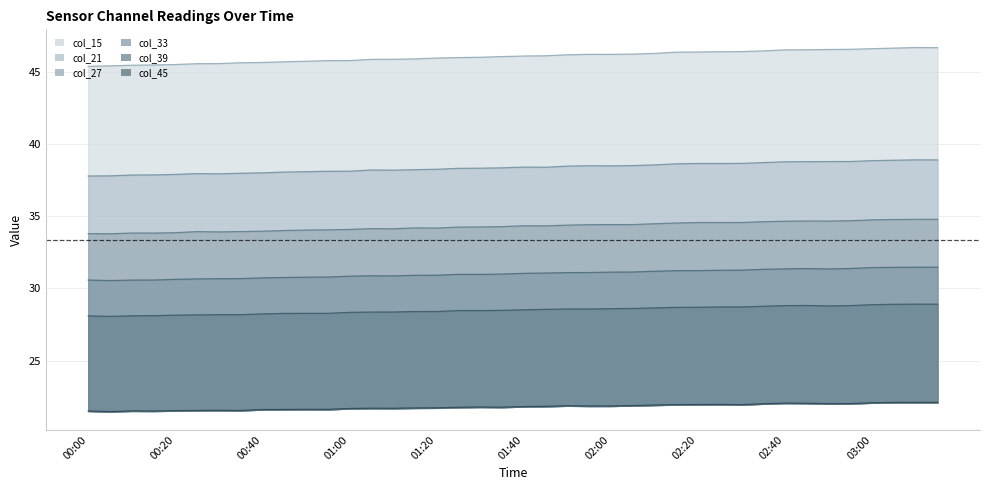

Reading left to right, what are all the values shown in this chart?

col_21: 00:00=37.8	00:05=37.8	00:10=37.9	00:15=37.9	00:20=37.9	00:25=38.0	00:30=38.0	00:35=38.0	00:40=38.0	00:45=38.1	00:50=38.1	00:55=38.1	01:00=38.1	01:05=38.2	01:10=38.2	01:15=38.2	01:20=38.3	01:25=38.3	01:30=38.3	01:35=38.4	01:40=38.4	01:45=38.4	01:50=38.5	01:55=38.5	02:00=38.5	02:05=38.5	02:10=38.6	02:15=38.7	02:20=38.7	02:25=38.7	02:30=38.7	02:35=38.7	02:40=38.8	02:45=38.8	02:50=38.8	02:55=38.8	03:00=38.9	03:05=38.9	03:10=38.9	03:15=38.9
col_15: 00:00=45.4	00:05=45.5	00:10=45.5	00:15=45.5	00:20=45.5	00:25=45.6	00:30=45.6	00:35=45.7	00:40=45.7	00:45=45.7	00:50=45.8	00:55=45.8	01:00=45.8	01:05=45.9	01:10=45.9	01:15=45.9	01:20=46.0	01:25=46.0	01:30=46.0	01:35=46.1	01:40=46.1	01:45=46.2	01:50=46.2	01:55=46.3	02:00=46.2	02:05=46.3	02:10=46.3	02:15=46.4	02:20=46.4	02:25=46.4	02:30=46.4	02:35=46.5	02:40=46.6	02:45=46.6	02:50=46.6	02:55=46.6	03:00=46.6	03:05=46.7	03:10=46.7	03:15=46.7
col_33: 00:00=30.6	00:05=30.6	00:10=30.6	00:15=30.6	00:20=30.6	00:25=30.7	00:30=30.7	00:35=30.7	00:40=30.7	00:45=30.8	00:50=30.8	00:55=30.8	01:00=30.9	01:05=30.9	01:10=30.9	01:15=30.9	01:20=30.9	01:25=31.0	01:30=31.0	01:35=31.0	01:40=31.1	01:45=31.1	01:50=31.1	01:55=31.1	02:00=31.1	02:05=31.1	02:10=31.2	02:15=31.2	02:20=31.2	02:25=31.3	02:30=31.3	02:35=31.3	02:40=31.4	02:45=31.4	02:50=31.4	02:55=31.4	03:00=31.5	03:05=31.5	03:10=31.5	03:15=31.5
col_27: 00:00=33.8	00:05=33.8	00:10=33.9	00:15=33.8	00:20=33.9	00:25=33.9	00:30=33.9	00:35=34.0	00:40=34.0	00:45=34.0	00:50=34.1	00:55=34.1	01:00=34.1	01:05=34.2	01:10=34.1	01:15=34.2	01:20=34.2	01:25=34.3	01:30=34.3	01:35=34.3	01:40=34.4	01:45=34.3	01:50=34.4	01:55=34.4	02:00=34.4	02:05=34.4	02:10=34.5	02:15=34.5	02:20=34.6	02:25=34.6	02:30=34.6	02:35=34.6	02:40=34.7	02:45=34.7	02:50=34.7	02:55=34.7	03:00=34.8	03:05=34.8	03:10=34.8	03:15=34.8
col_39: 00:00=28.1	00:05=28.1	00:10=28.1	00:15=28.1	00:20=28.1	00:25=28.2	00:30=28.2	00:35=28.2	00:40=28.2	00:45=28.3	00:50=28.3	00:55=28.3	01:00=28.3	01:05=28.4	01:10=28.4	01:15=28.4	01:20=28.4	01:25=28.5	01:30=28.5	01:35=28.5	01:40=28.5	01:45=28.6	01:50=28.6	01:55=28.6	02:00=28.6	02:05=28.6	02:10=28.7	02:15=28.7	02:20=28.7	02:25=28.7	02:30=28.7	02:35=28.8	02:40=28.8	02:45=28.8	02:50=28.8	02:55=28.8	03:00=28.9	03:05=28.9	03:10=28.9	03:15=28.9
col_45: 00:00=21.5	00:05=21.5	00:10=21.5	00:15=21.5	00:20=21.5	00:25=21.5	00:30=21.5	00:35=21.5	00:40=21.6	00:45=21.6	00:50=21.6	00:55=21.6	01:00=21.7	01:05=21.7	01:10=21.7	01:15=21.7	01:20=21.7	01:25=21.8	01:30=21.8	01:35=21.8	01:40=21.8	01:45=21.8	01:50=21.9	01:55=21.8	02:00=21.8	02:05=21.9	02:10=21.9	02:15=21.9	02:20=21.9	02:25=22.0	02:30=21.9	02:35=22.0	02:40=22.0	02:45=22.0	02:50=22.0	02:55=22.0	03:00=22.1	03:05=22.1	03:10=22.1	03:15=22.1